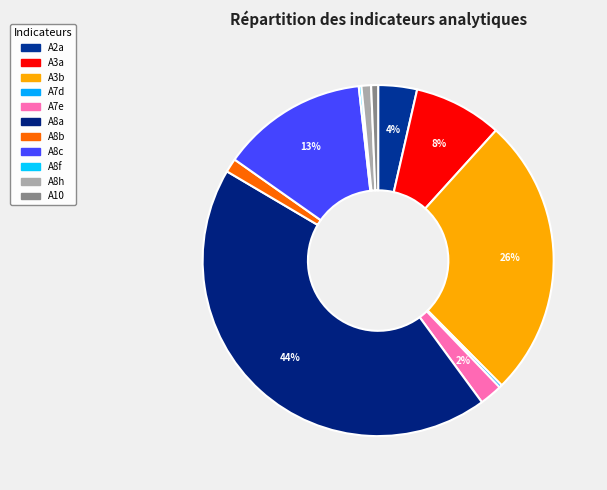

Rank the categories by value from lowest to highest.

A8f, A7d, A10, A8h, A8b, A7e, A2a, A3a, A8c, A3b, A8a